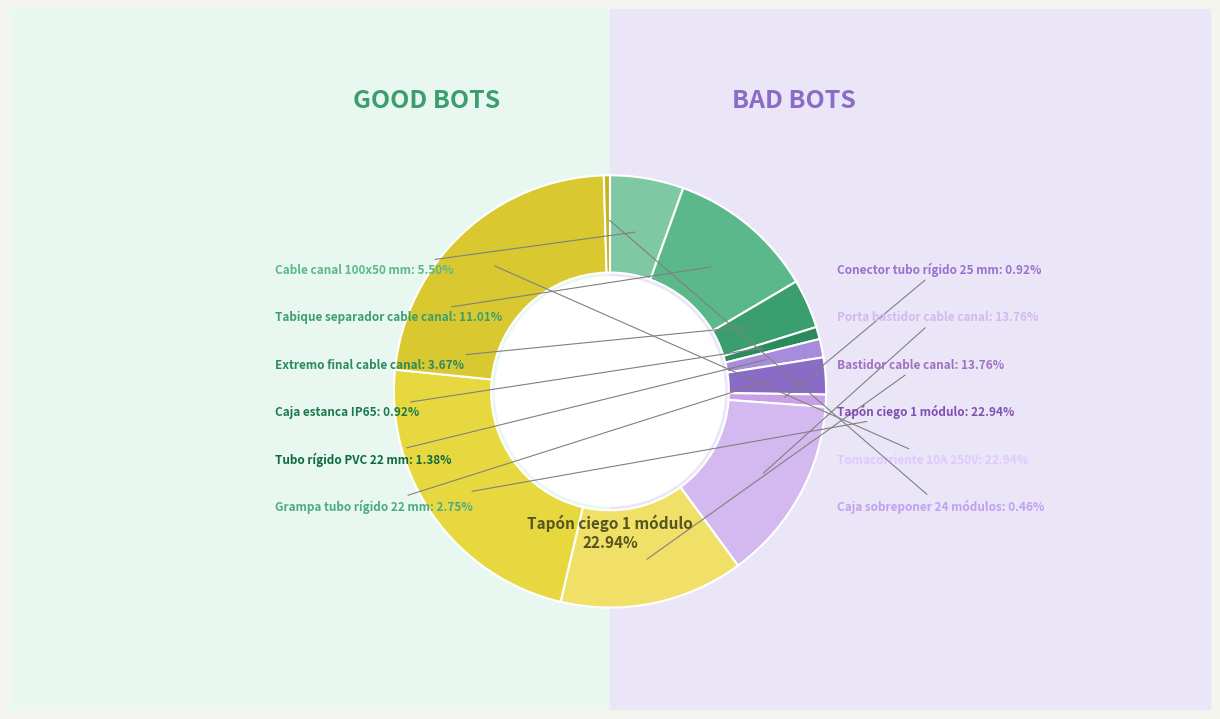

Is Caja estanca IP65 the majority of the pie?

No